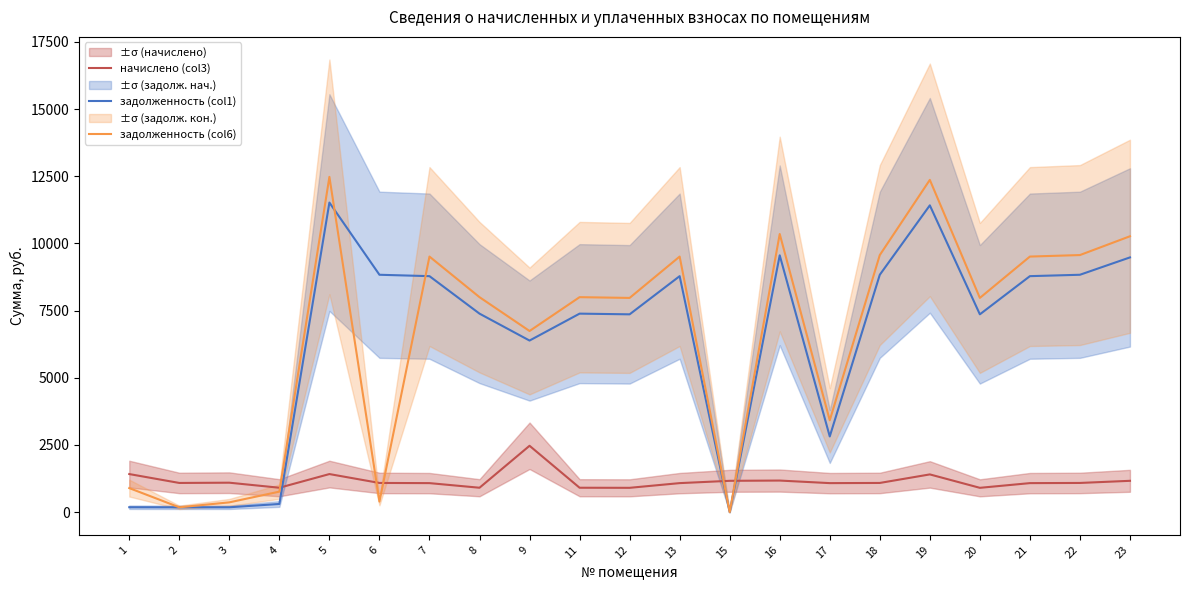

The value of начислено (col3) at 9 is 2470.9. True or false?

True